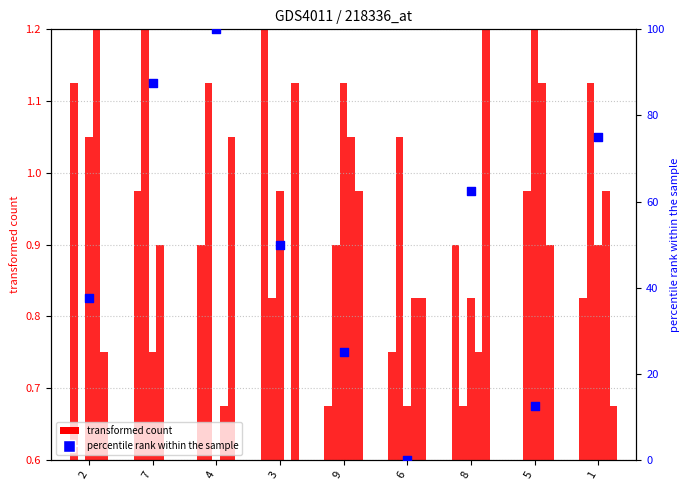

At how many categories does at least one series exceed 7?

8